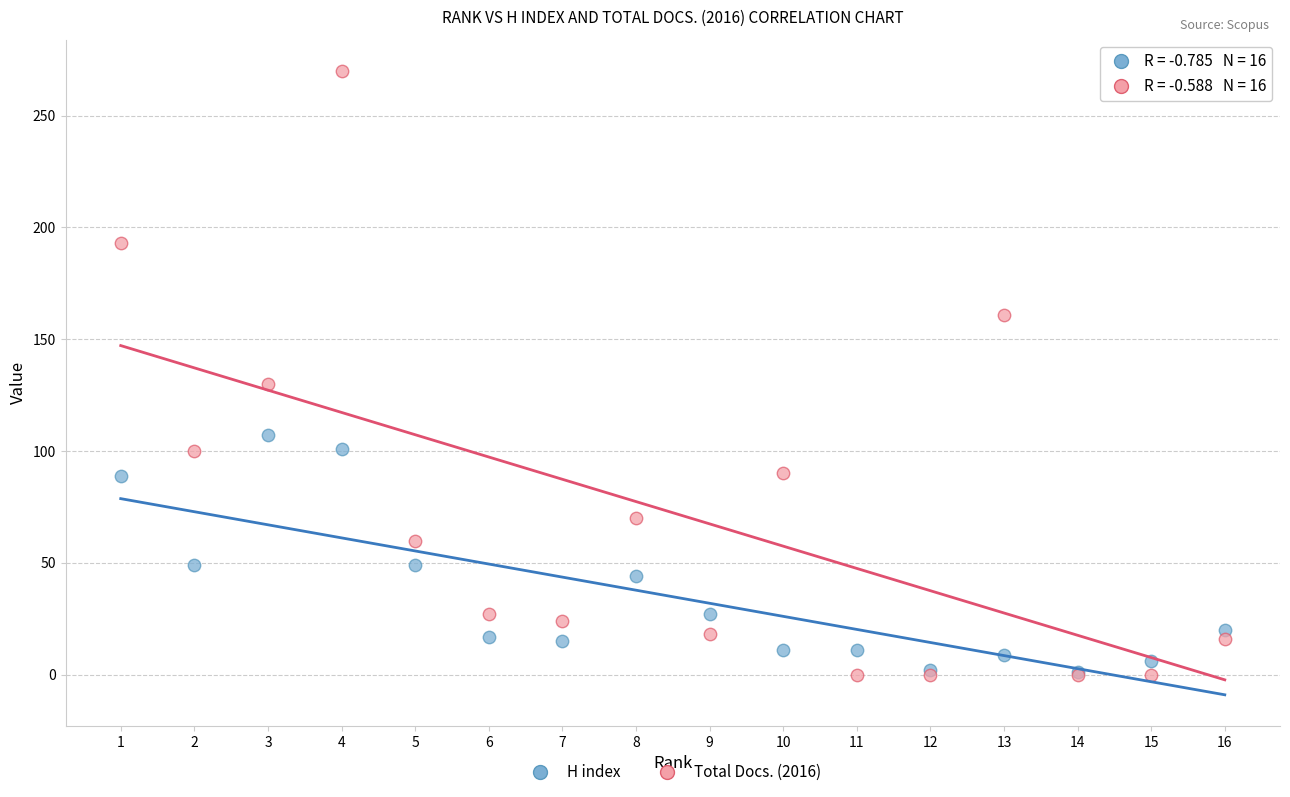

In the Total Docs. (2016) series, what Y value is closest to 135?

130